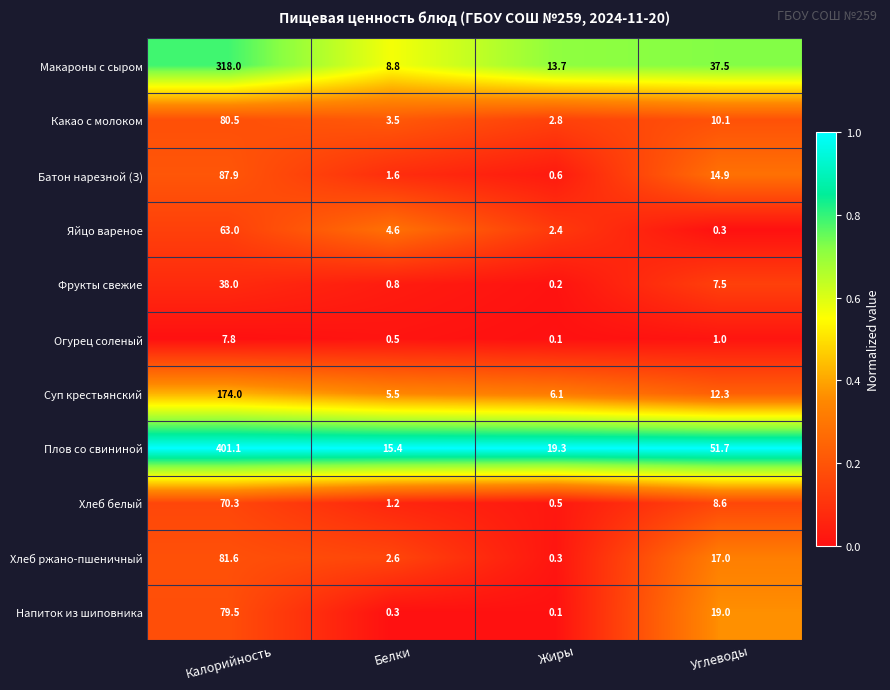

What is the greatest value displayed?

401.1